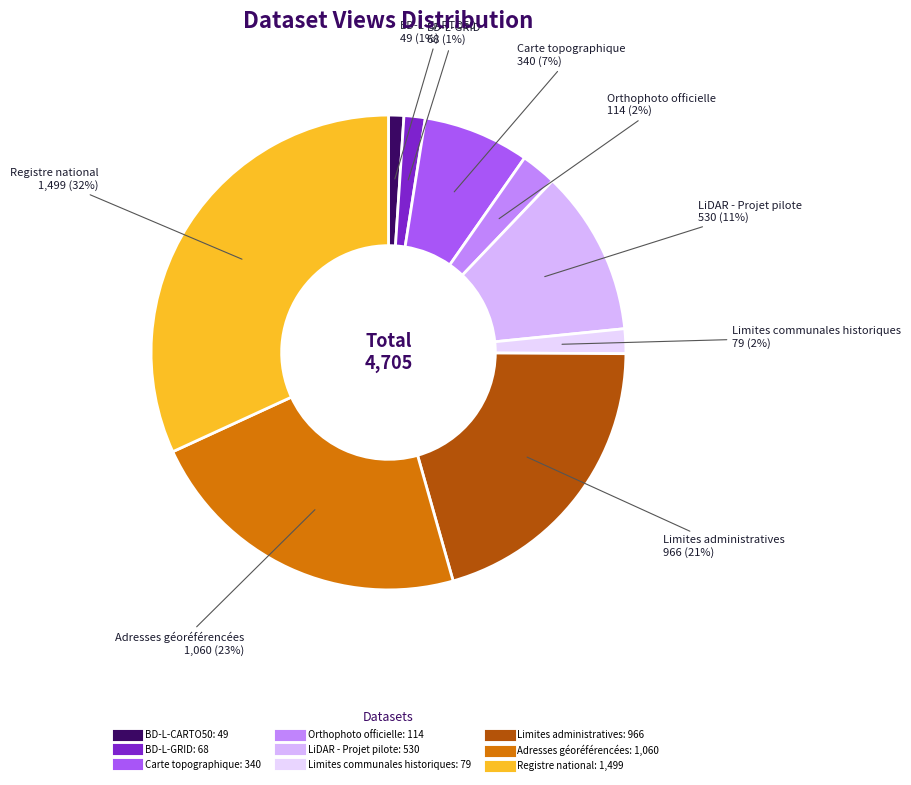

True or false: Adresses géoréférencées accounts for 23% of the total.

True